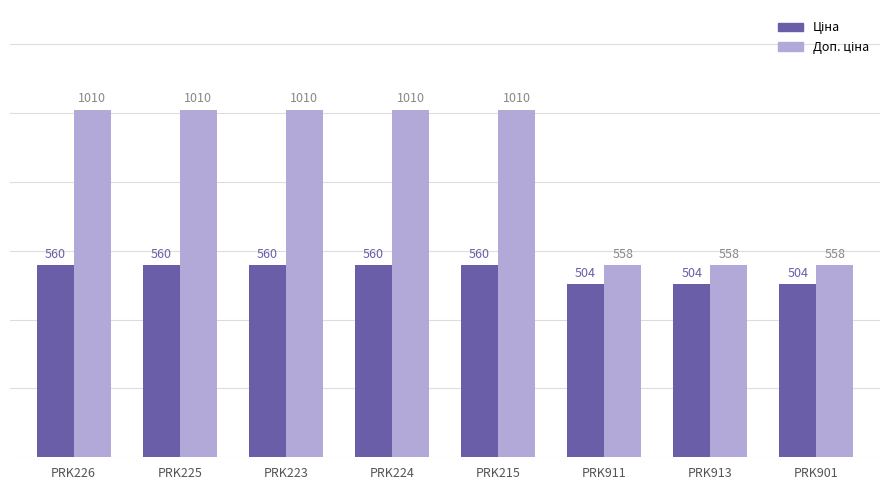

At how many categories does at least one series exceed 608?

5